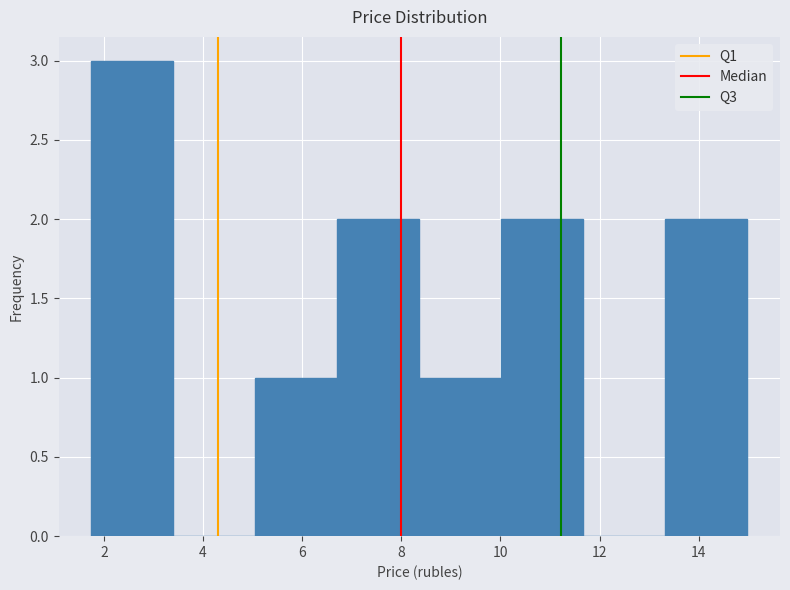

Reading left to right, transcribe this chart: for each bar, give the range it covers on the x-axis and its height. Neither the bar edges nor the heights are printed on the chart, so give them approximately, as read against the axes.

1.8 to 3.4: 3
3.4 to 5.0: 0
5.0 to 6.8: 1
6.8 to 8.4: 2
8.4 to 10.0: 1
10.0 to 11.6: 2
11.6 to 13.4: 0
13.4 to 15.0: 2